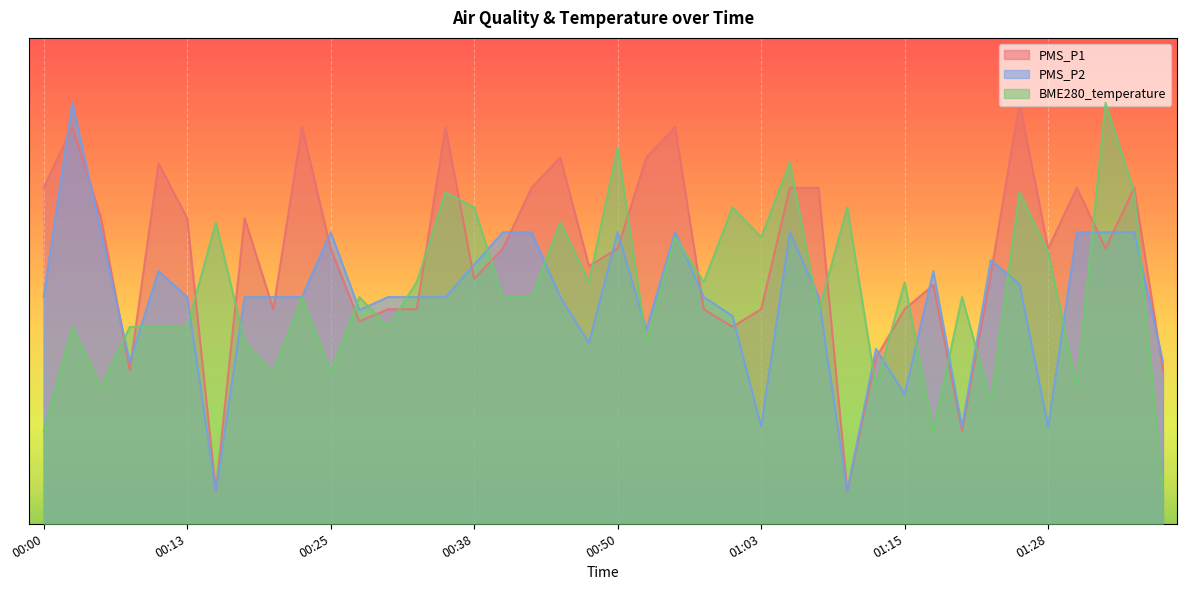

Is the value of PMS_P2 at 01:20 greater than the value of BME280_temperature at 00:33?

No